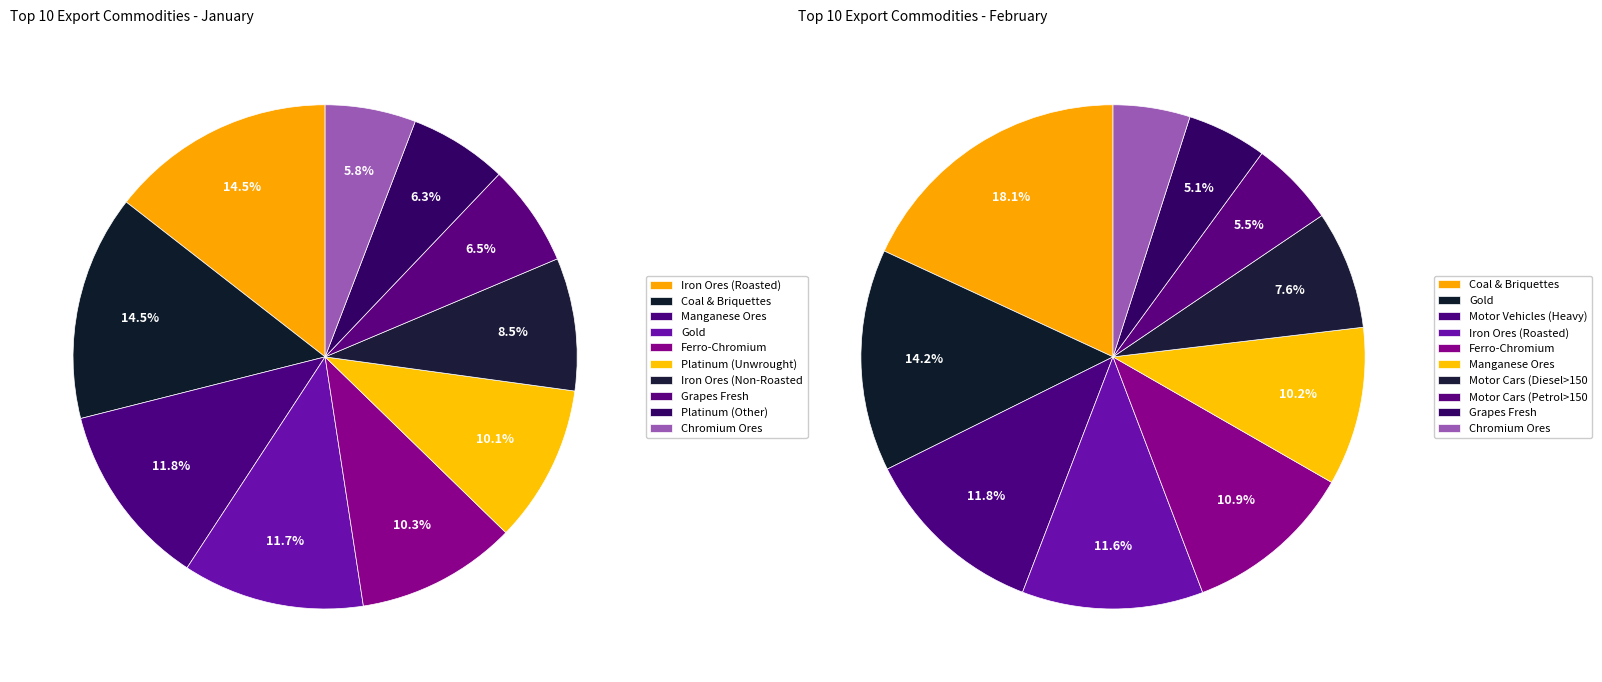

The Iron Ores (Roasted) slice represents 14% of the pie. True or false?

True